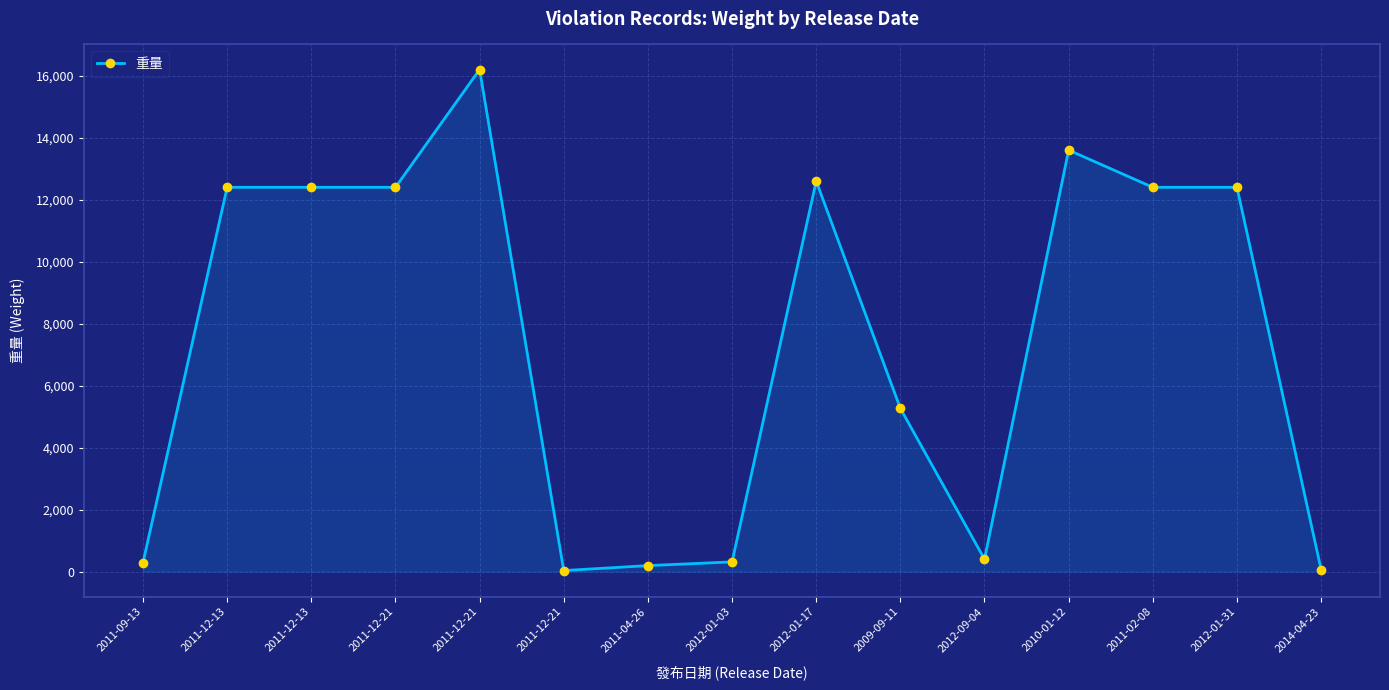

How many lines are shown in the chart?

1